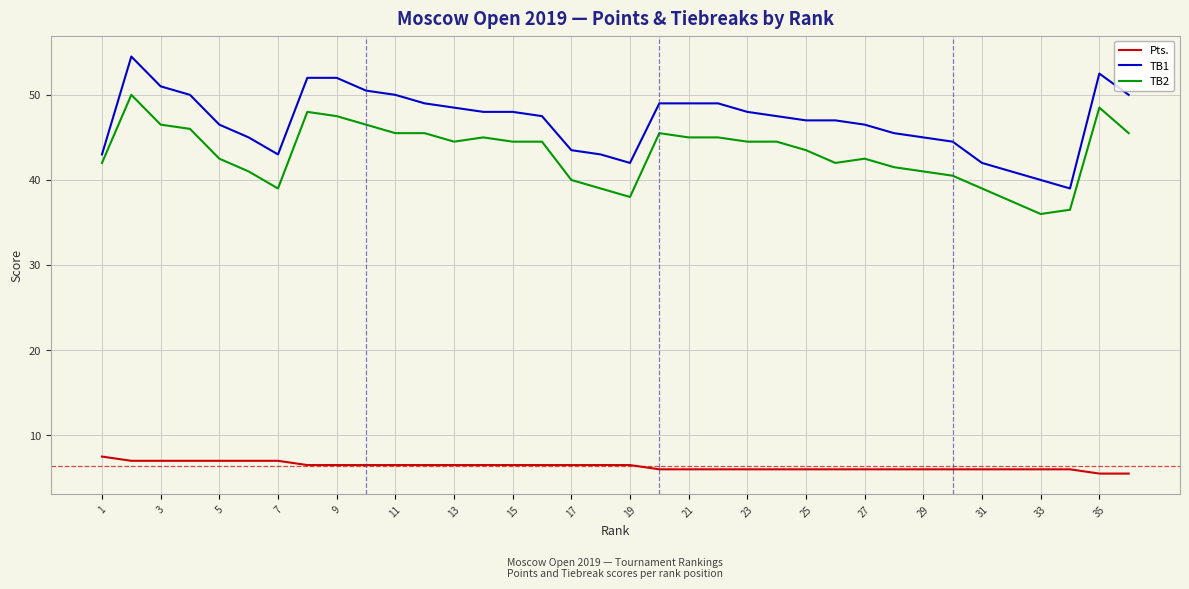

List the series in order of their peak value, lowest first.

Pts., TB2, TB1